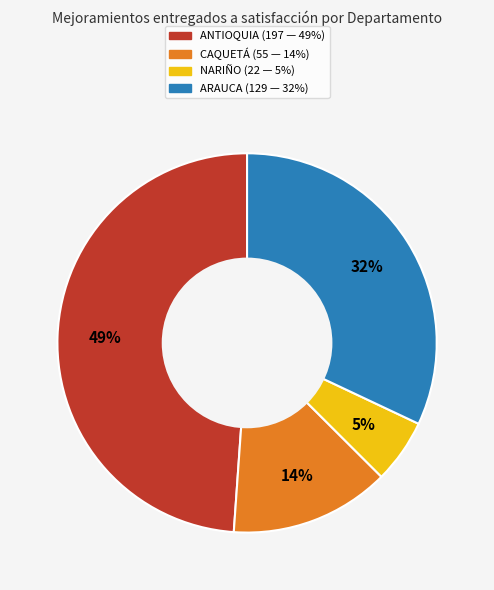

Between ARAUCA and NARIÑO, which is larger?

ARAUCA